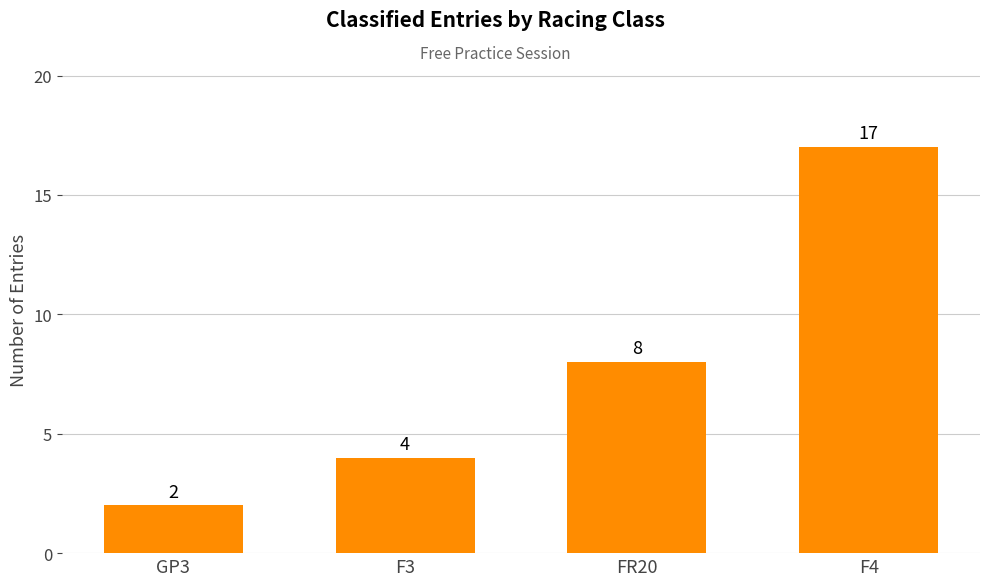

How many bars are there in total?

4